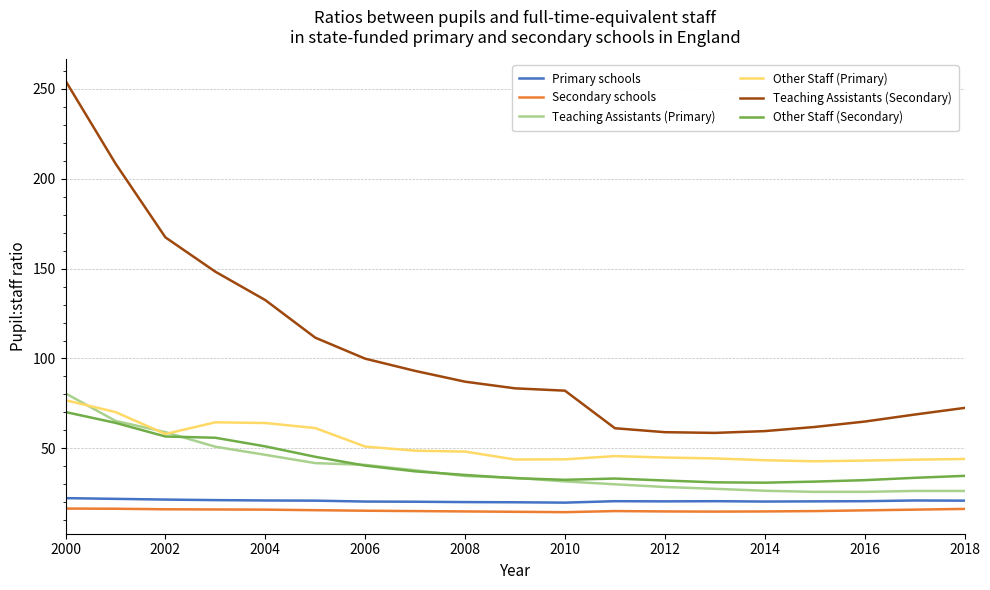

True or false: Other Staff (Primary) and Secondary schools intersect in this chart.

False